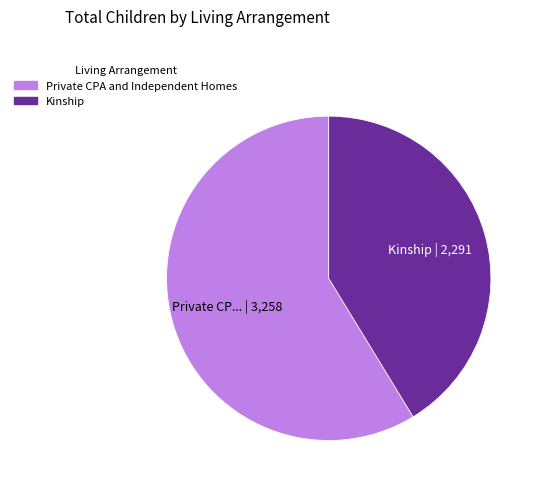

Is there any slice that represents more than half of the pie?

Yes